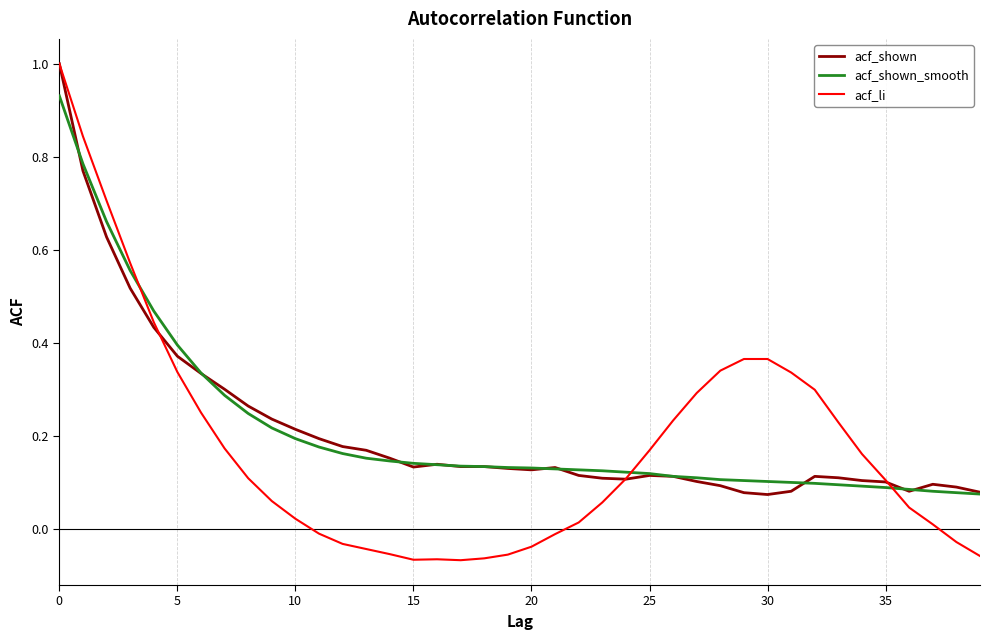

Which series has the widest spread of values?

acf_li